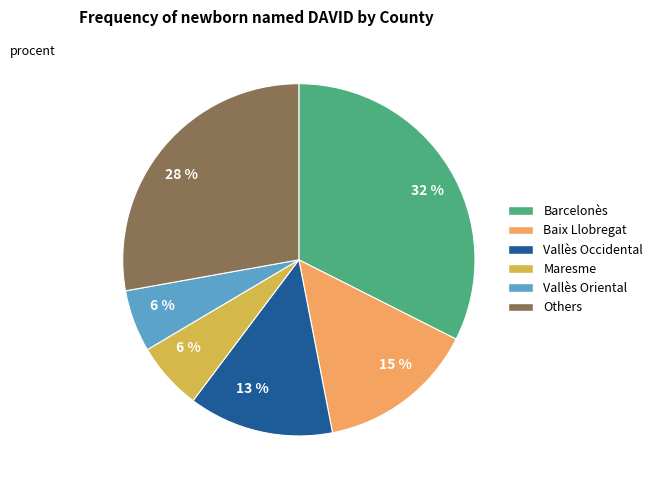

Does any single category account for the majority?

No